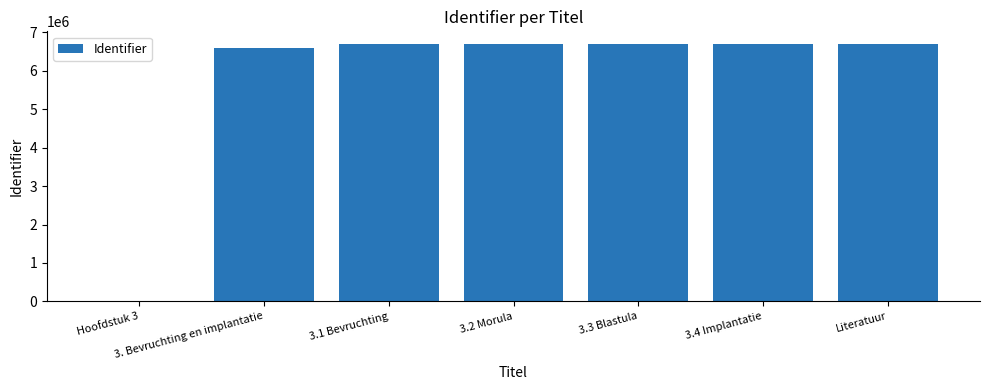

What is the sum of all values?

40063039